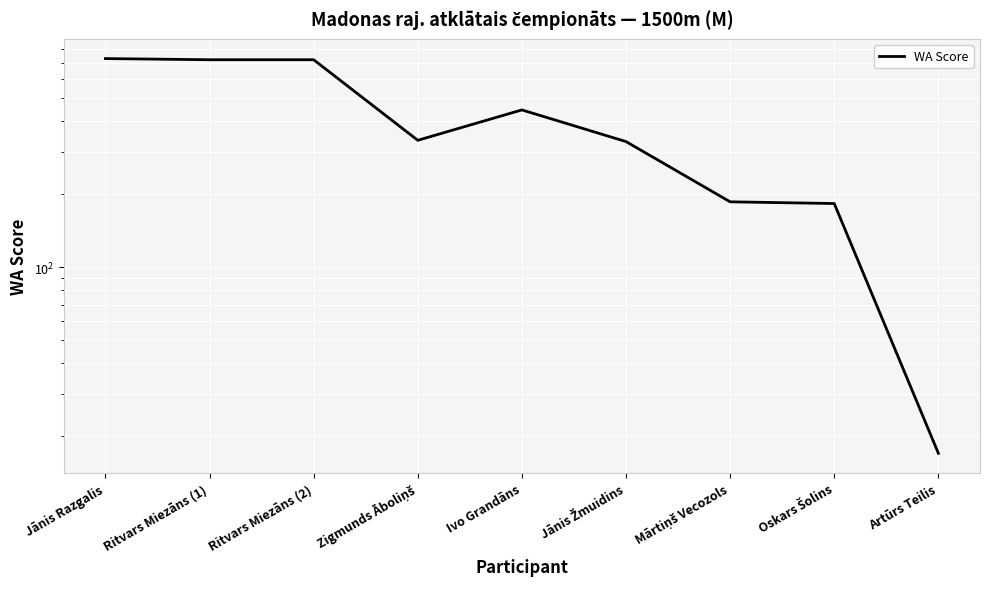

How many data points are above 334?

4